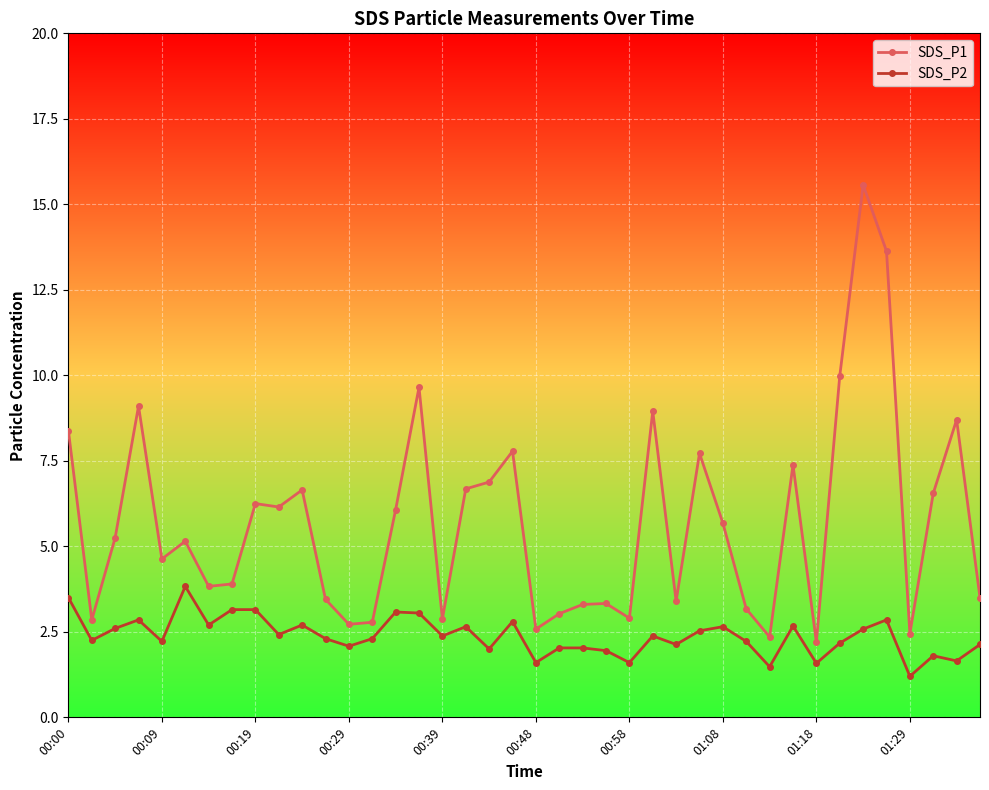

What is the difference between the maximum and minimum values in the SDS_P1 series?

13.4